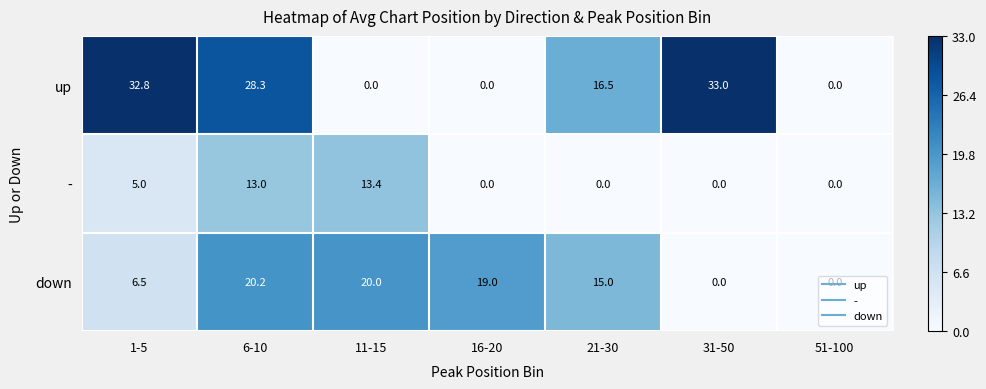

Which series has the largest range (max minus min)?

up